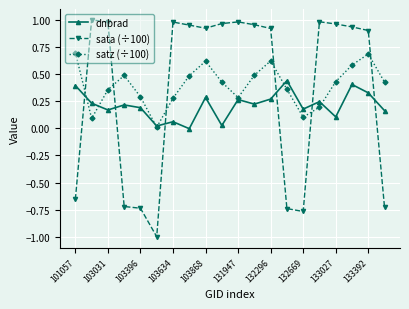

Rank the series by their maximum value, from highest to lowest.

sata (÷100), satz (÷100), dnbrad